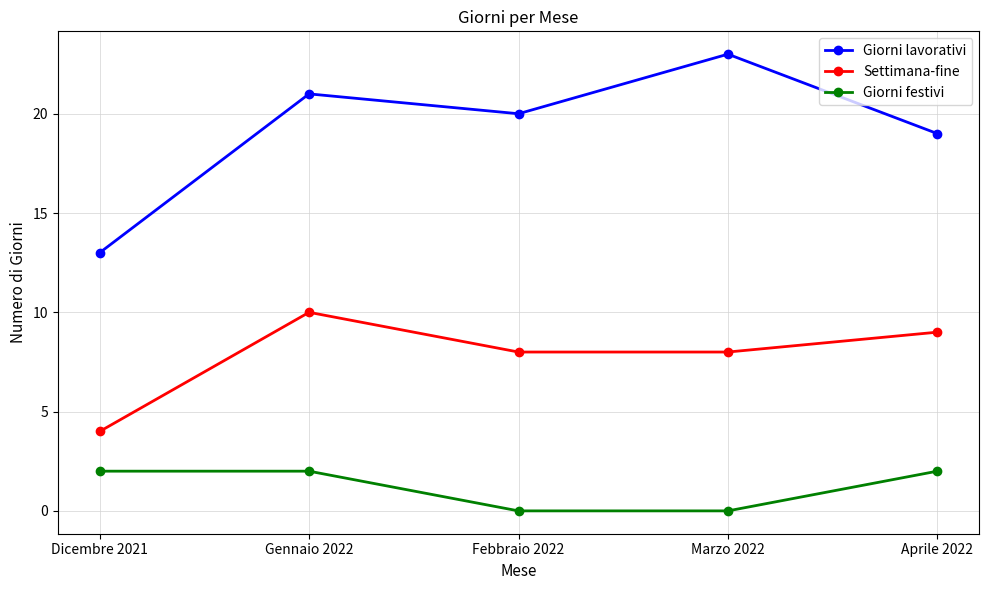

True or false: Giorni lavorativi and Giorni festivi cross at least once.

False